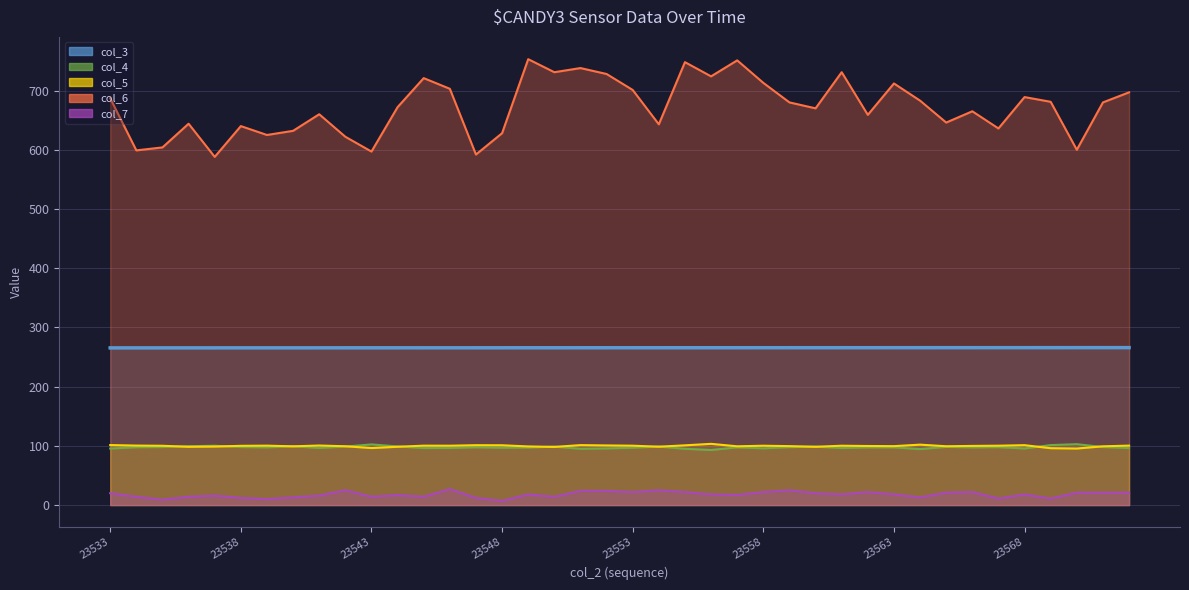

True or false: col_7 line has a value of 13.0 at 31.

True